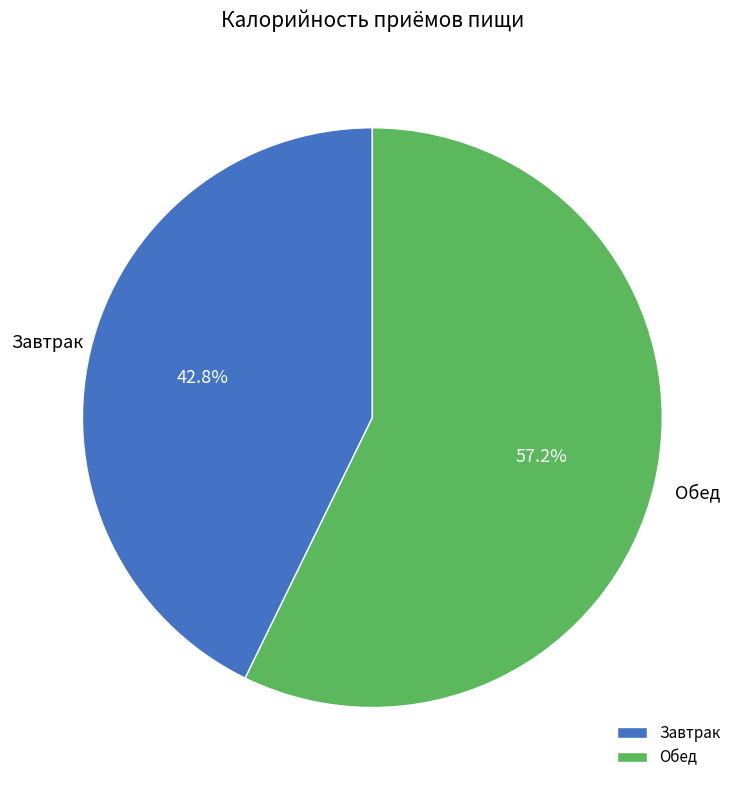

To the nearest percent, what portion does Обед represent?

57%